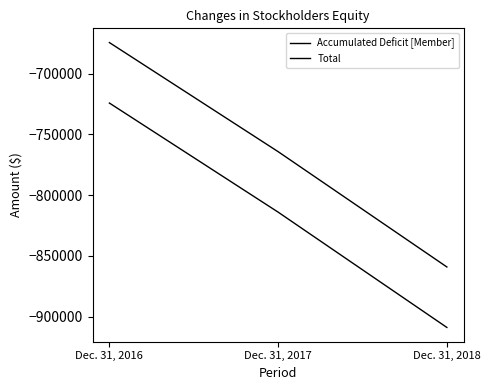

Between Dec. 31, 2017 and Dec. 31, 2018, which series saw the biggest shift?

Accumulated Deficit [Member]